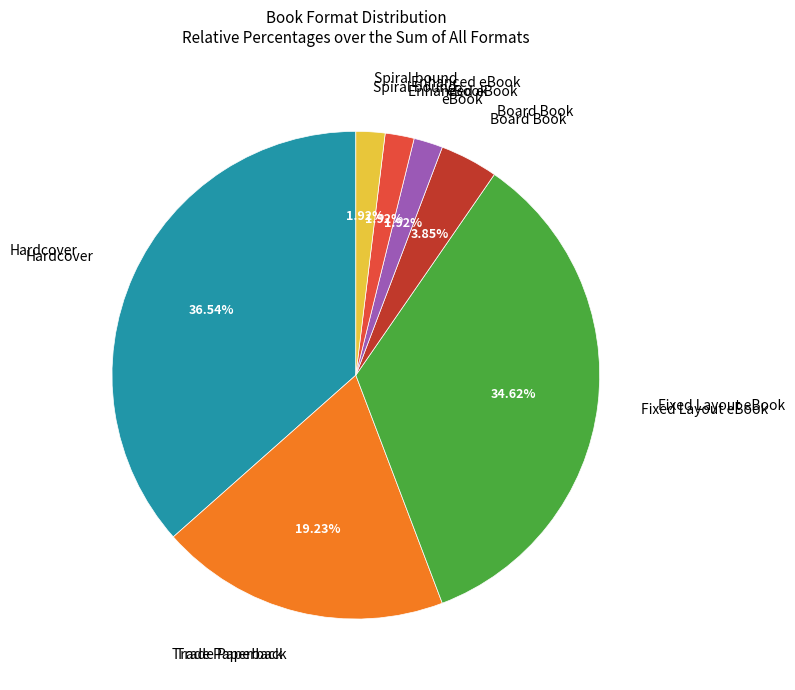

To the nearest percent, what is the difference between the largest and smallest slice percentages?

35%